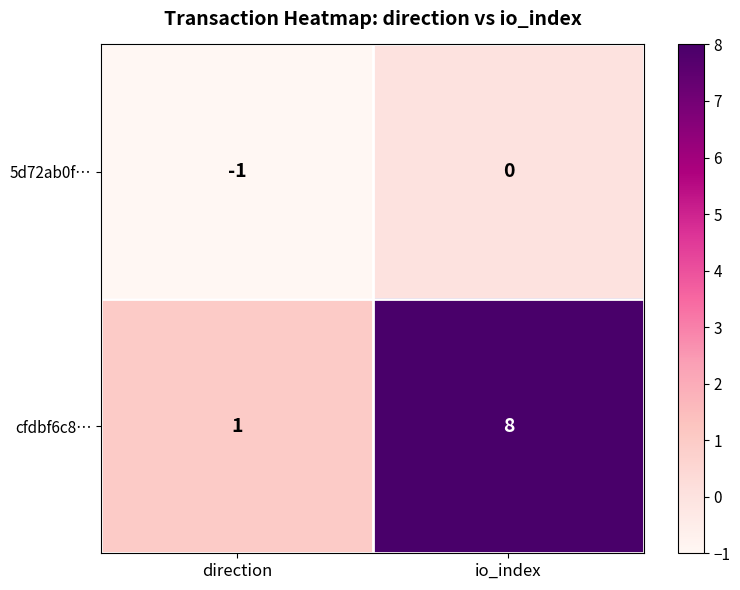

What is the minimum value shown in the chart?

-1